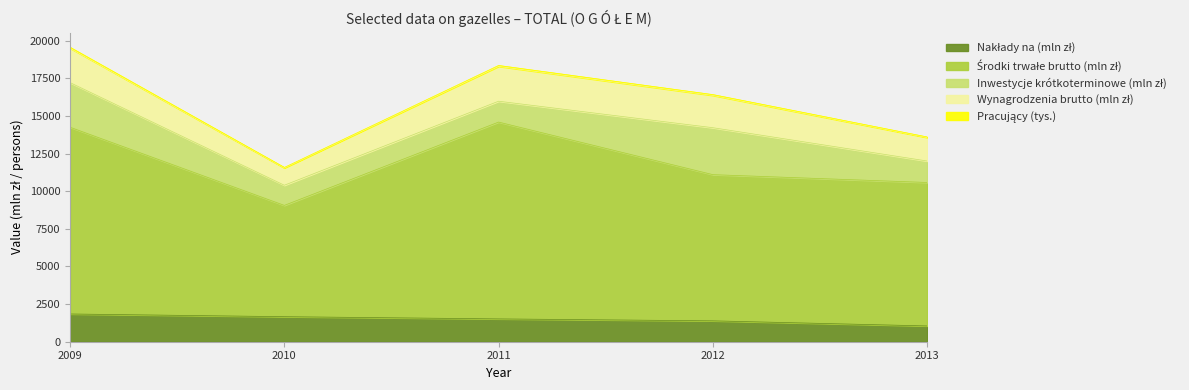

Does the chart display data point markers on the line(s)?

No